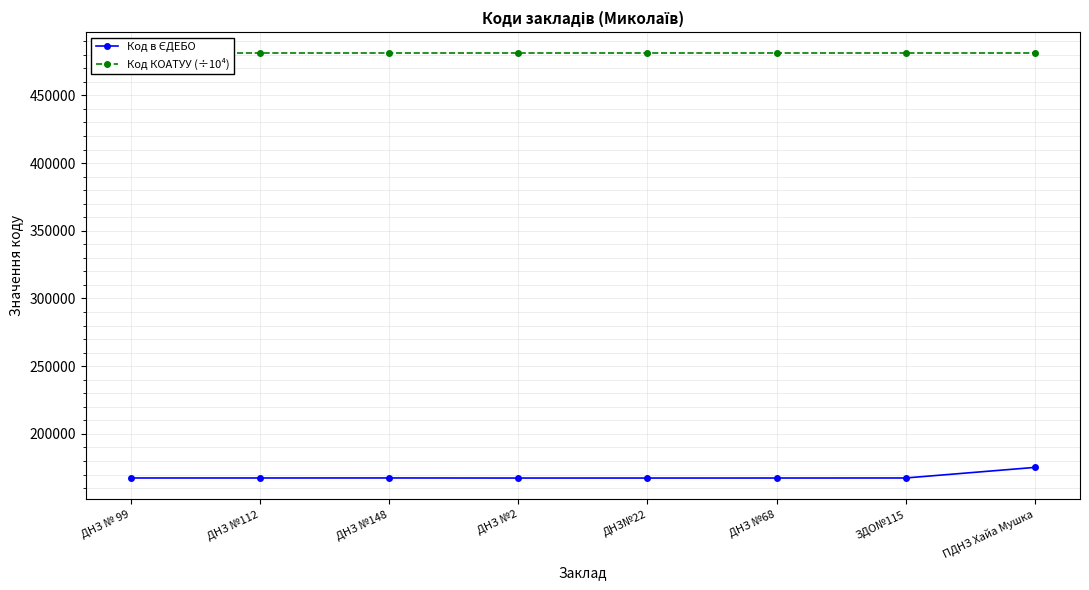

How many interior local valleys does the Код в ЄДЕБО series have?

1